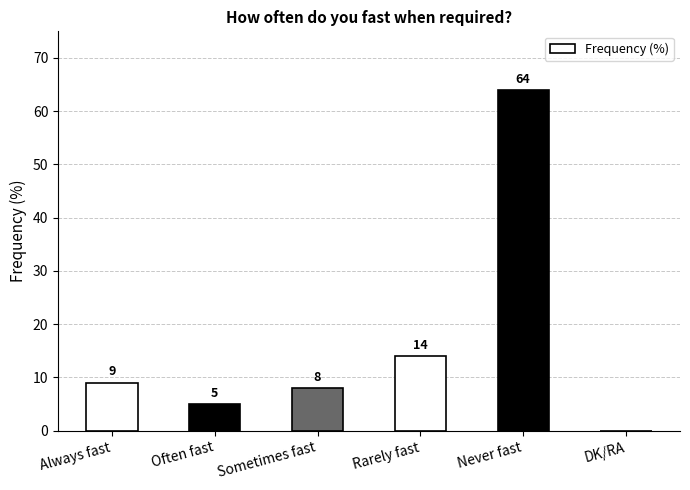

Reading left to right, transcribe all the data shown in this chart.

9	5	8	14	64	0